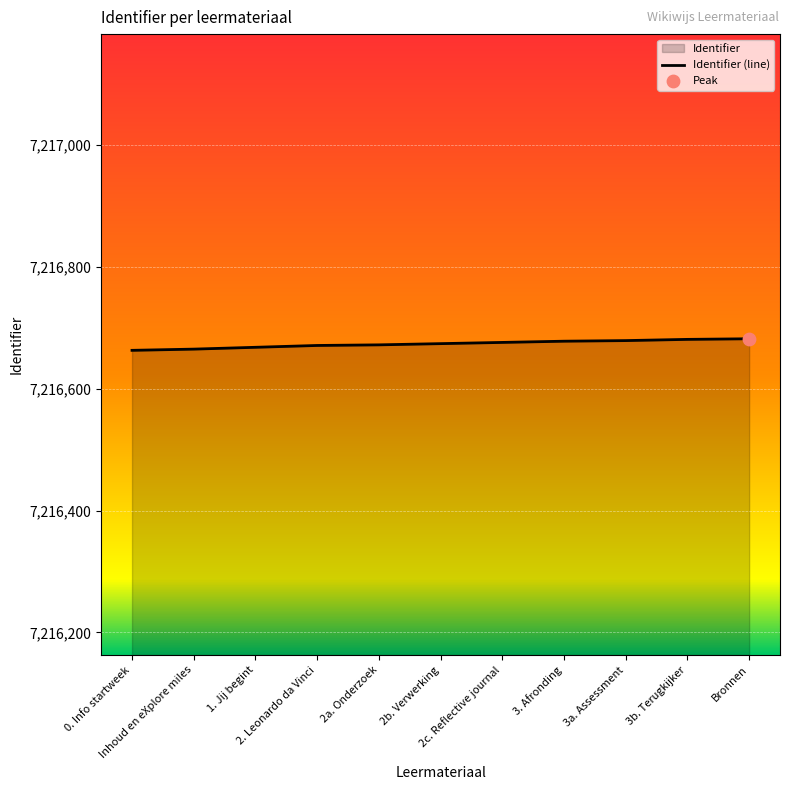

What is the ratio of the value at 2b. Verwerking to the value at 2c. Reflective journal?

1.0